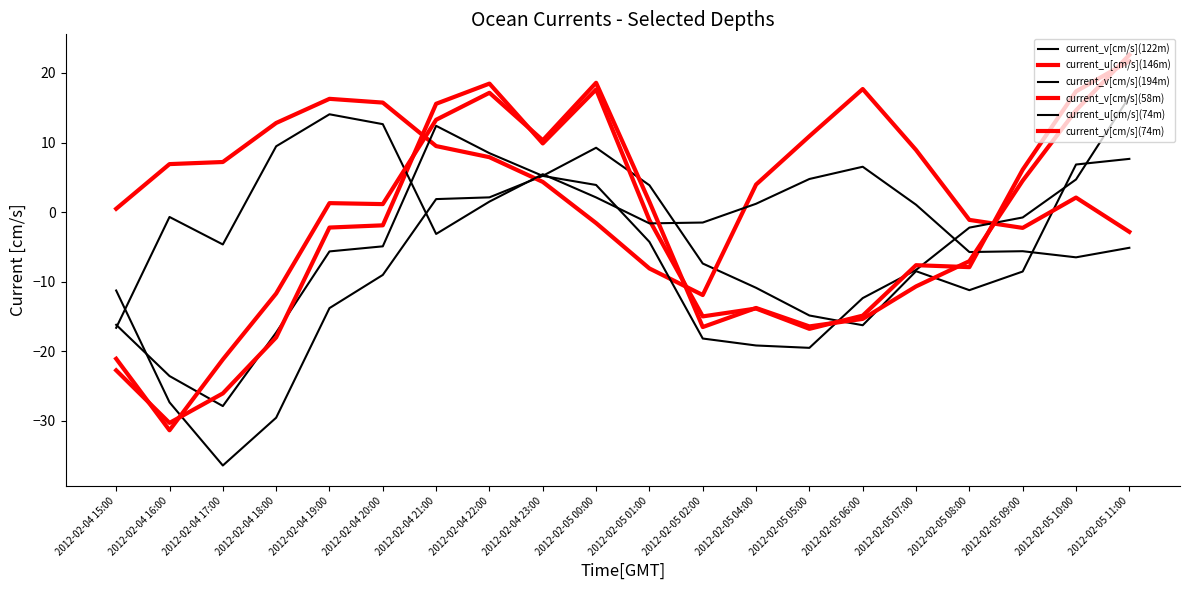

What is the highest value of the current_u[cm/s](146m) series?

17.7